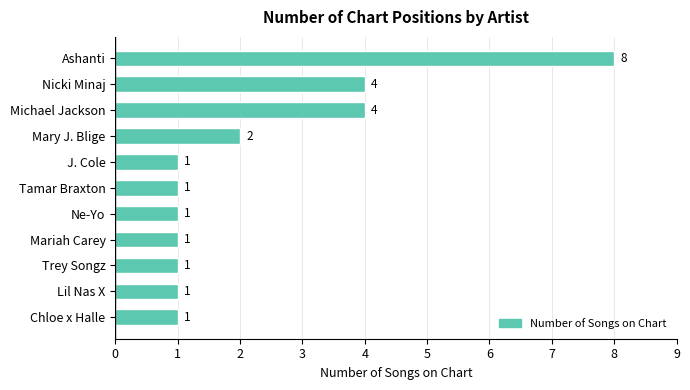

Is it true that the value at Michael Jackson is 4?

True